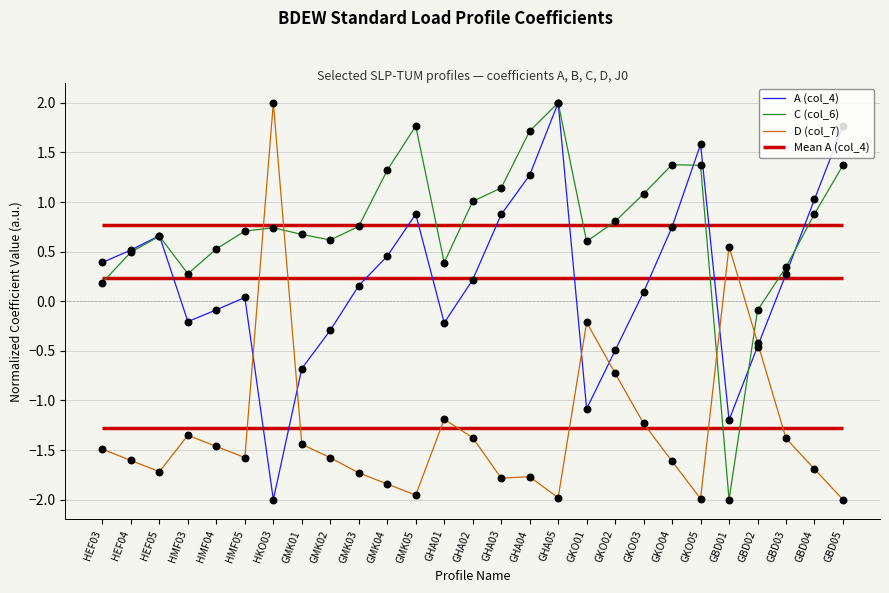

At which category is the sum across all series the highest?

GHA05